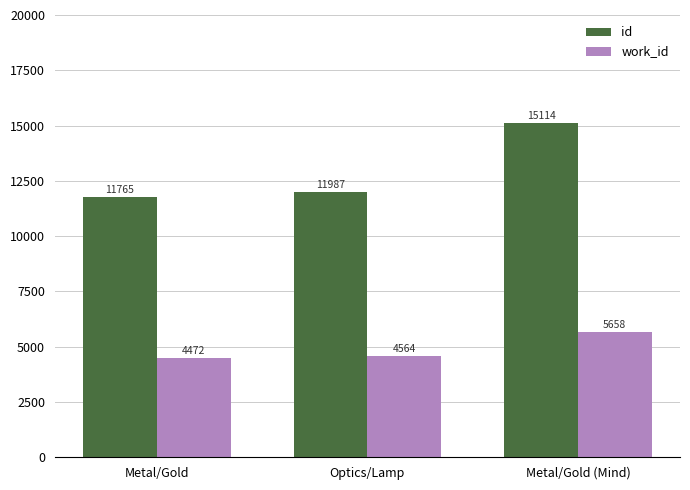

What is the value of the id bar at the 3rd from the left?

15114